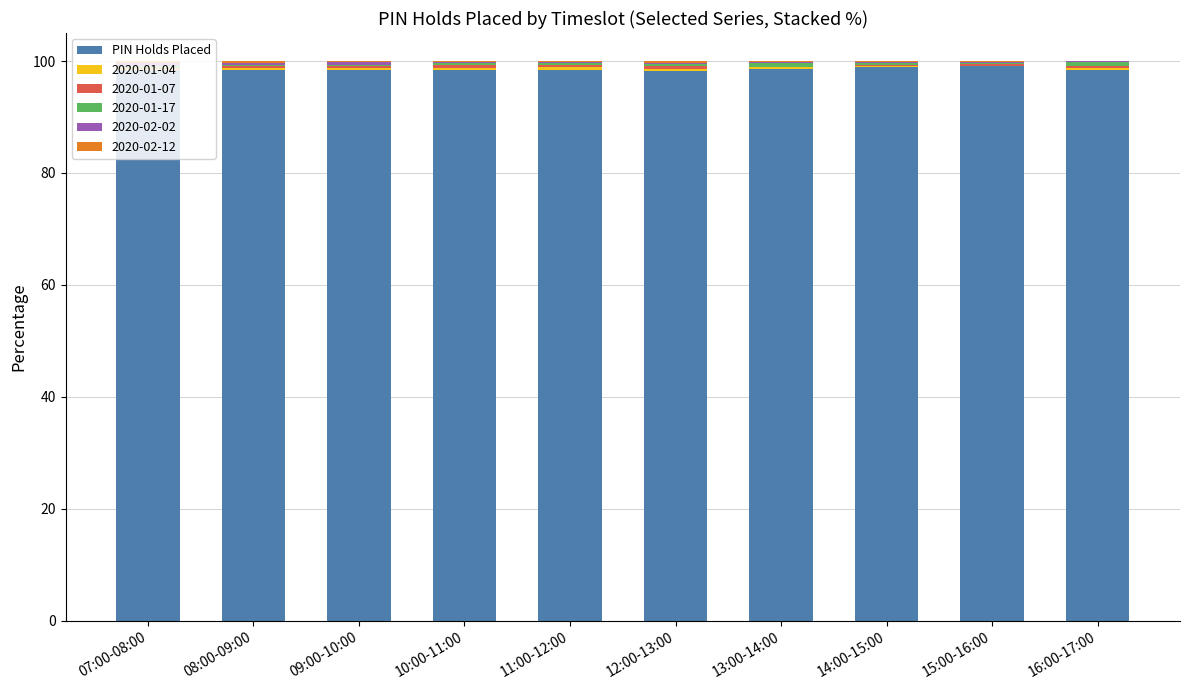

Between 12:00-13:00 and 08:00-09:00, which is larger?

08:00-09:00